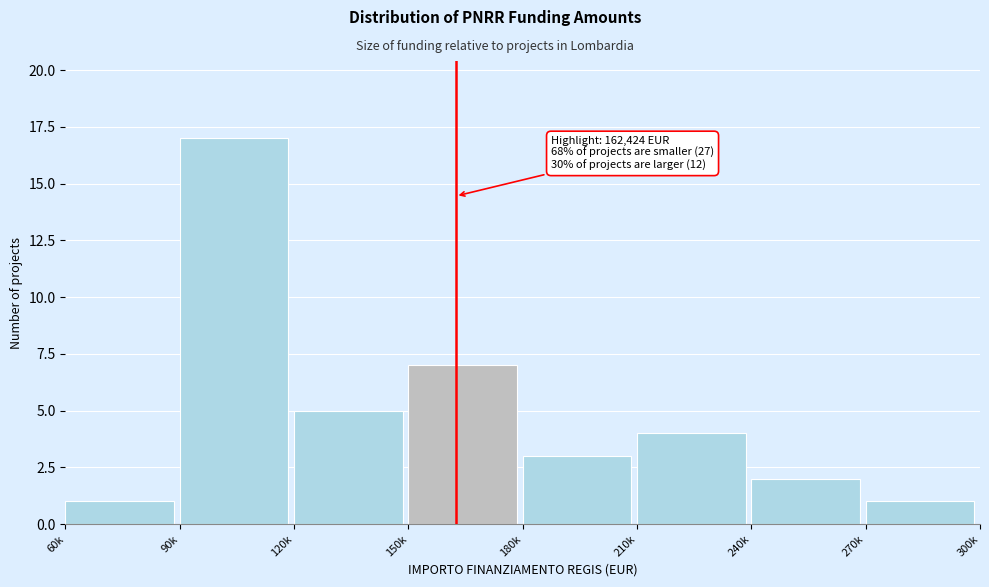

Reading left to right, what are all the values shown in this chart?

60k=1	90k=17	120k=5	150k=7	180k=3	210k=4	240k=2	270k=1